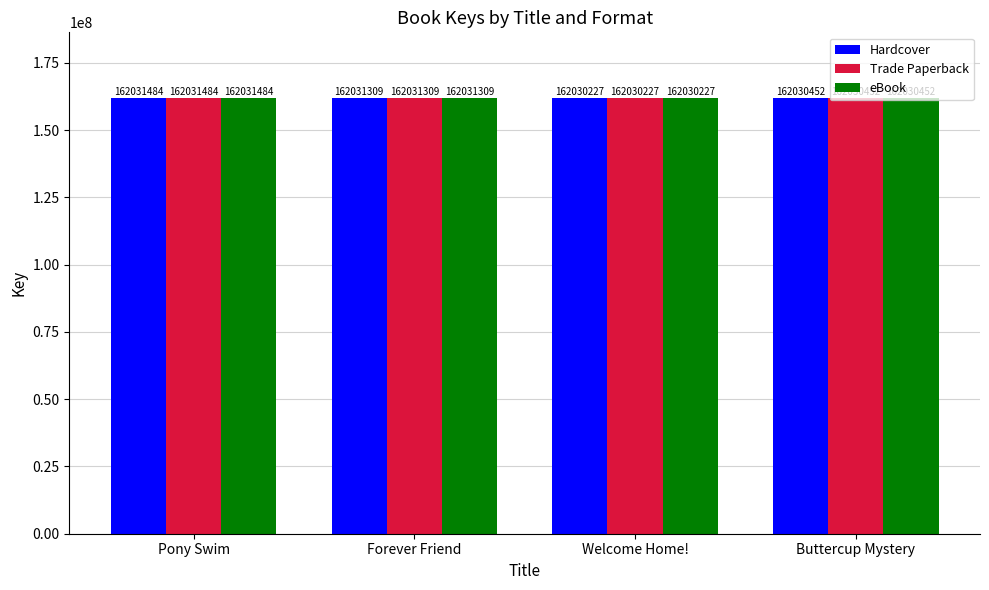

What is the average value of the Hardcover series?

162030868